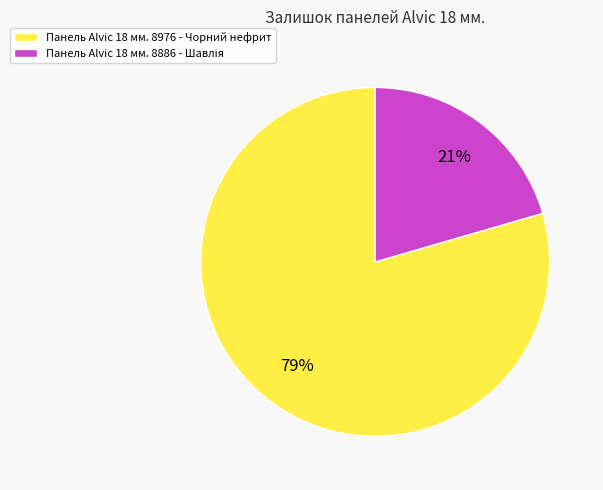

How many slices are in this pie chart?

2